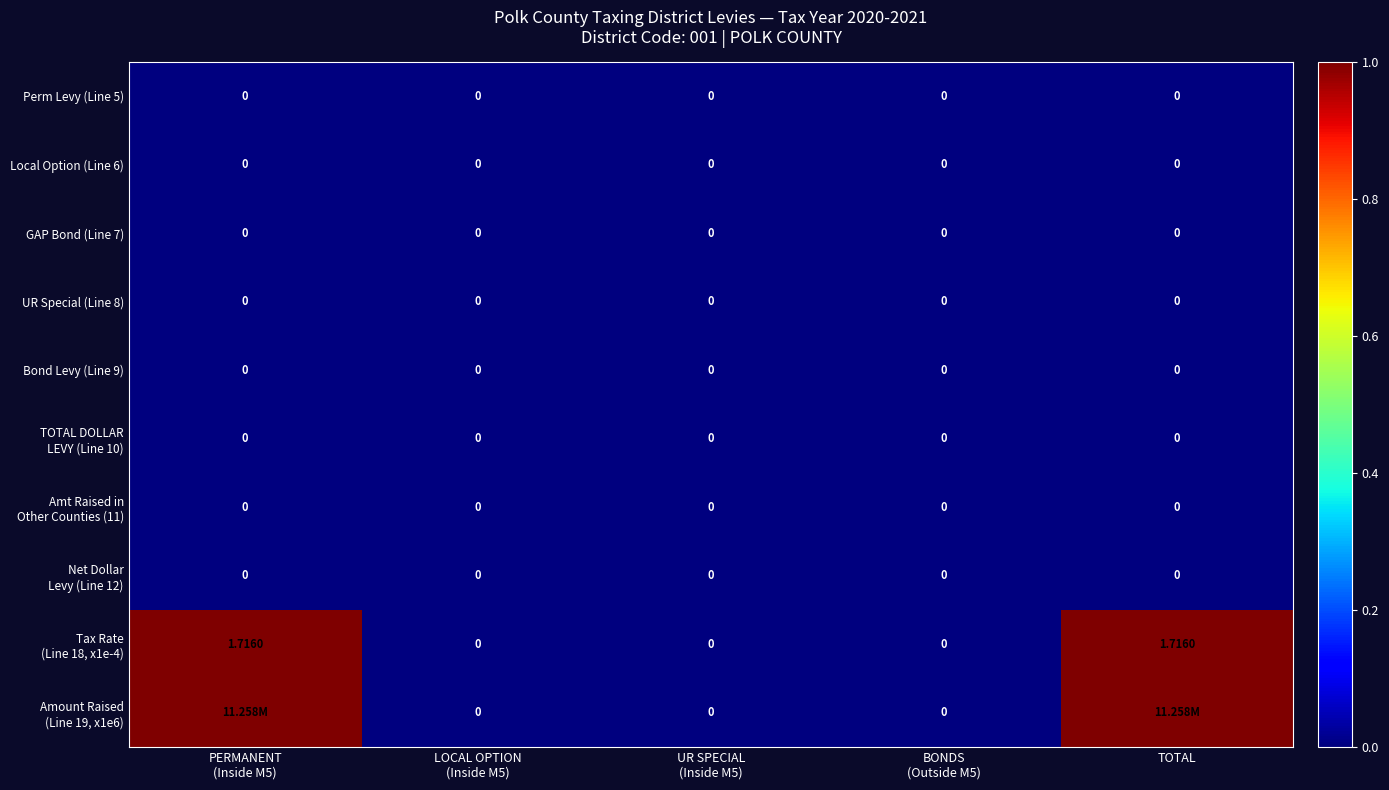

Which series has the largest total across all categories?

Tax Rate (Line 18, x1e-4)